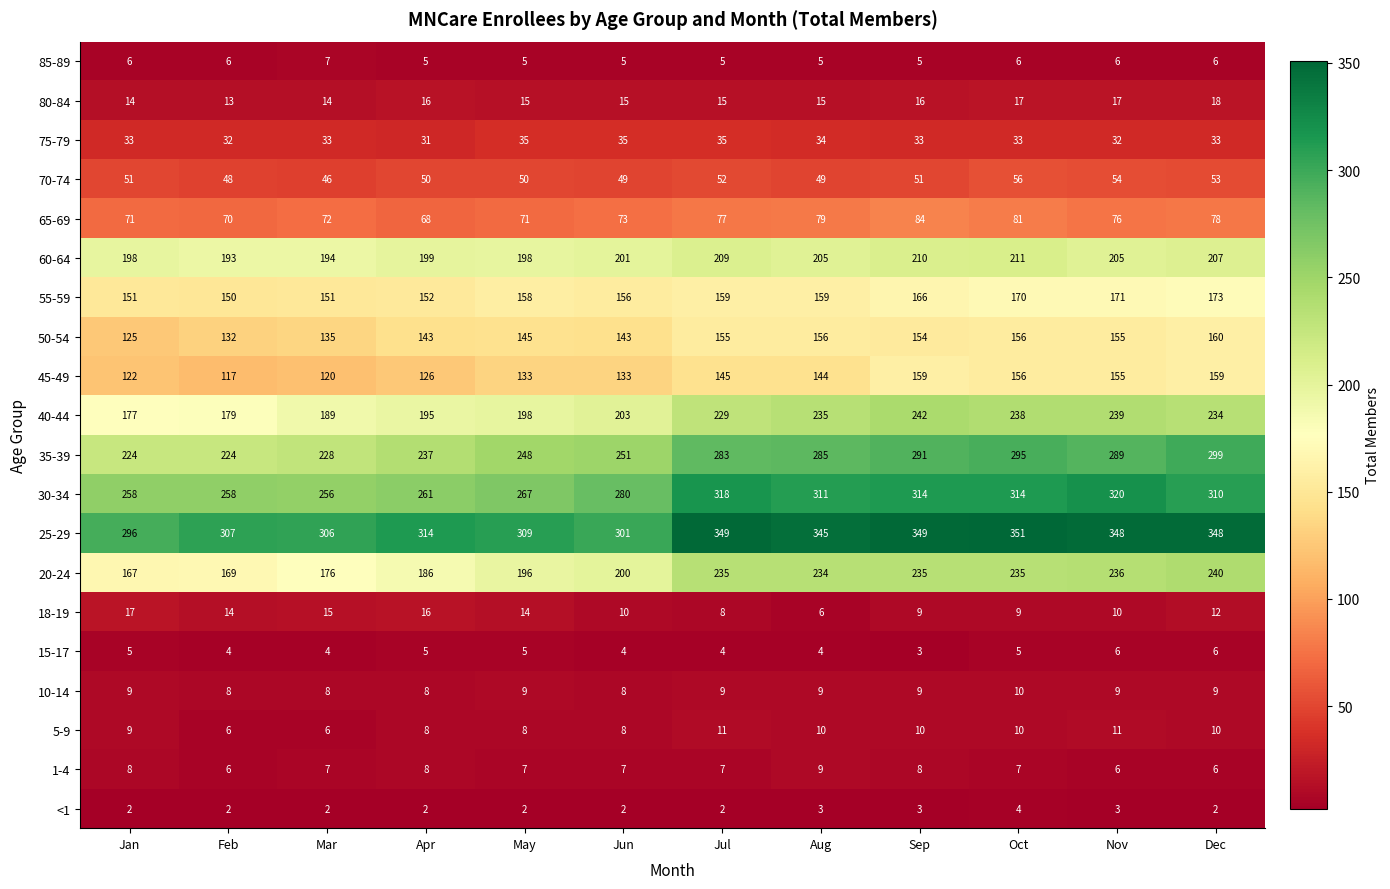

The value of 70-74 at Jul is 52. True or false?

True